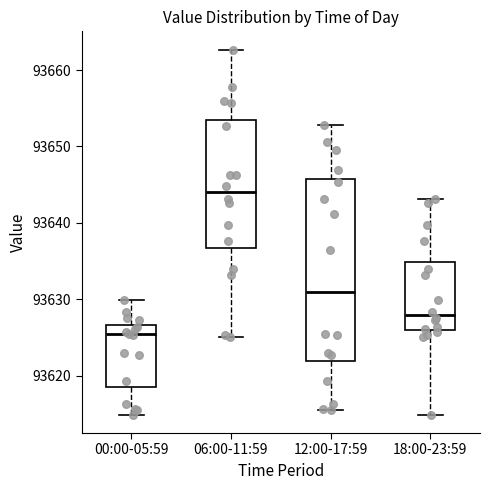

Which box has the highest median line?

06:00-11:59